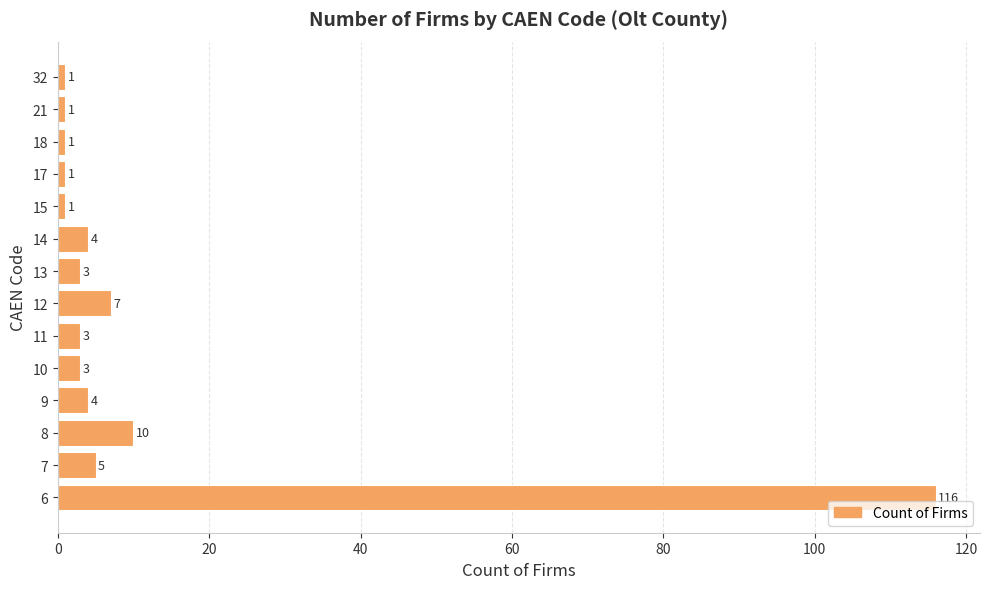

What is the difference between the second highest and second lowest values?

9